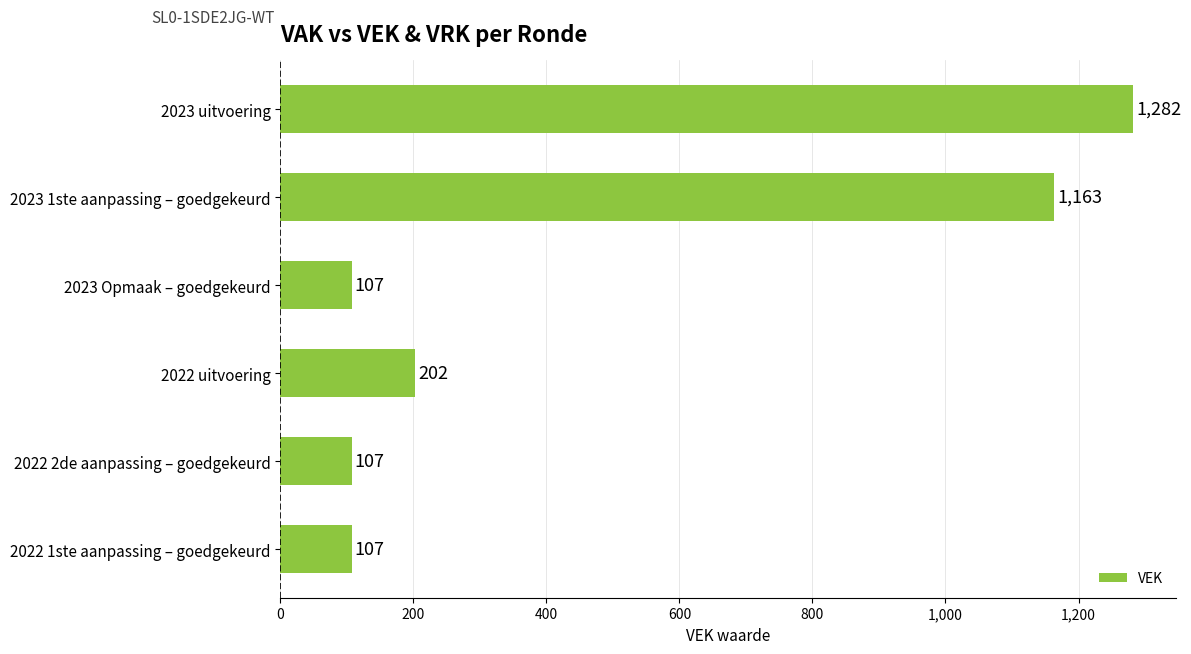

Where is the data nearest to the value 694?

2023 1ste aanpassing – goedgekeurd